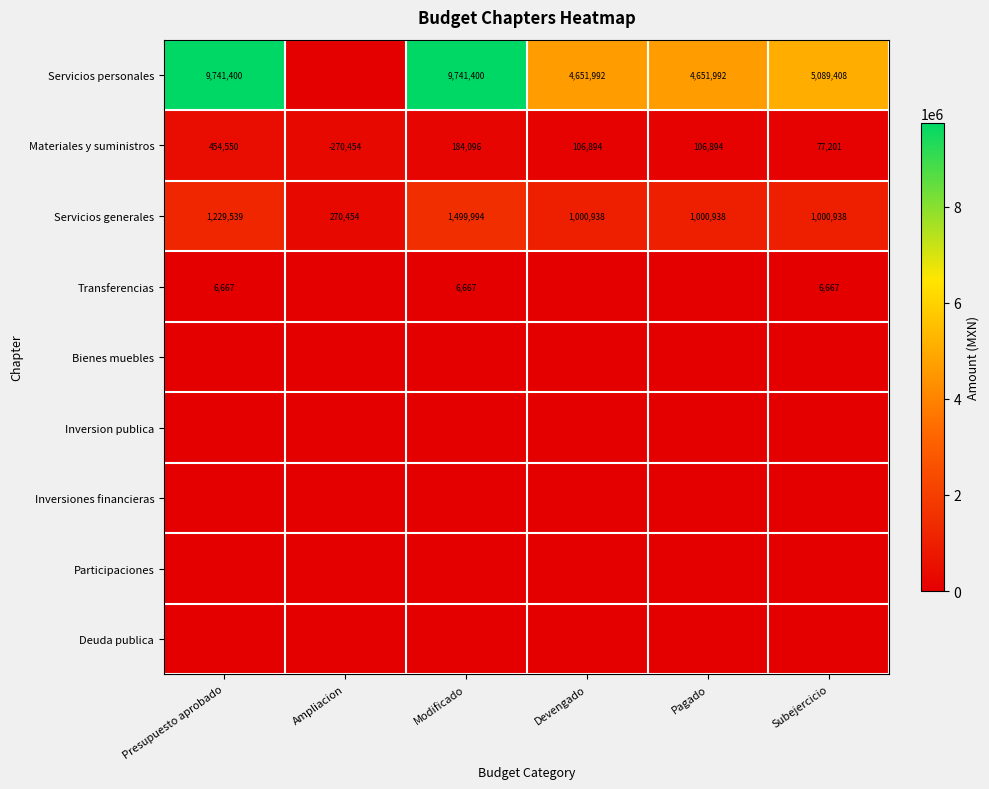

Which category has the highest value across all series?

Presupuesto aprobado